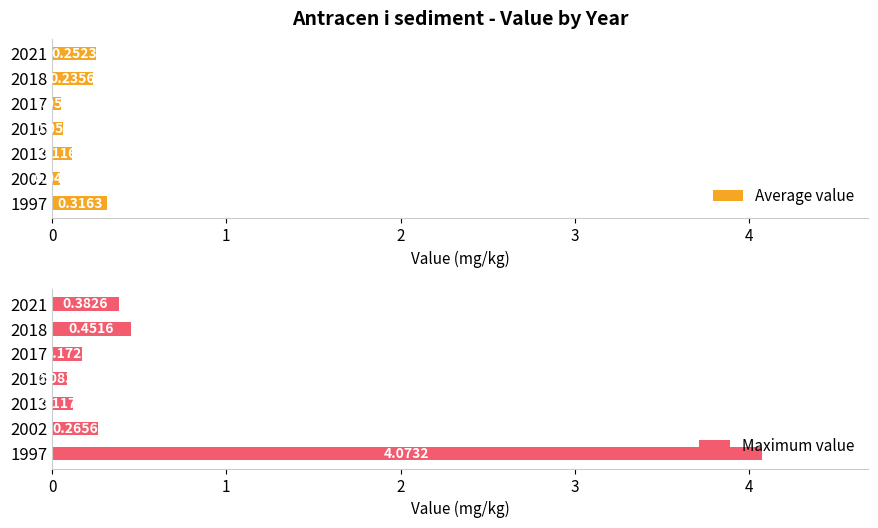

Are the bars horizontal?

Yes